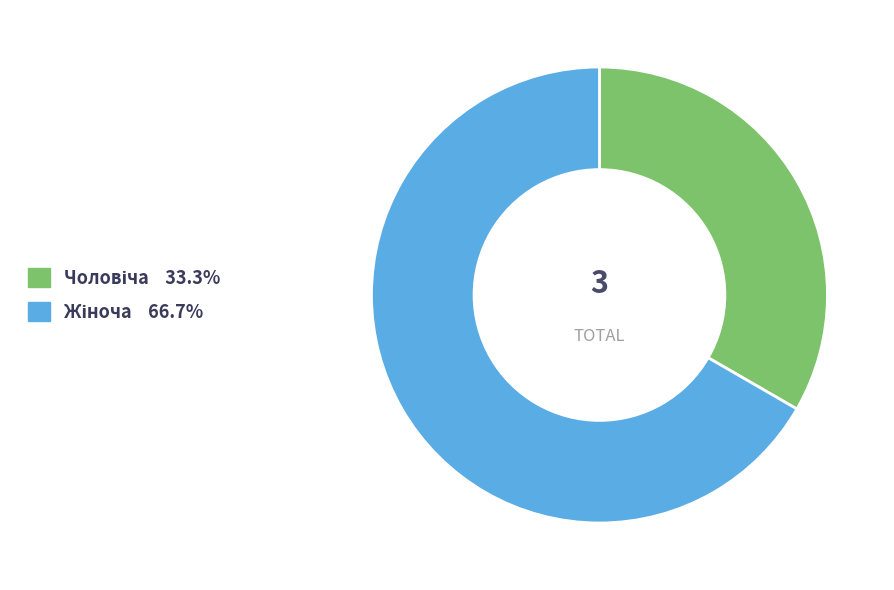

Is there any slice that represents more than half of the pie?

Yes